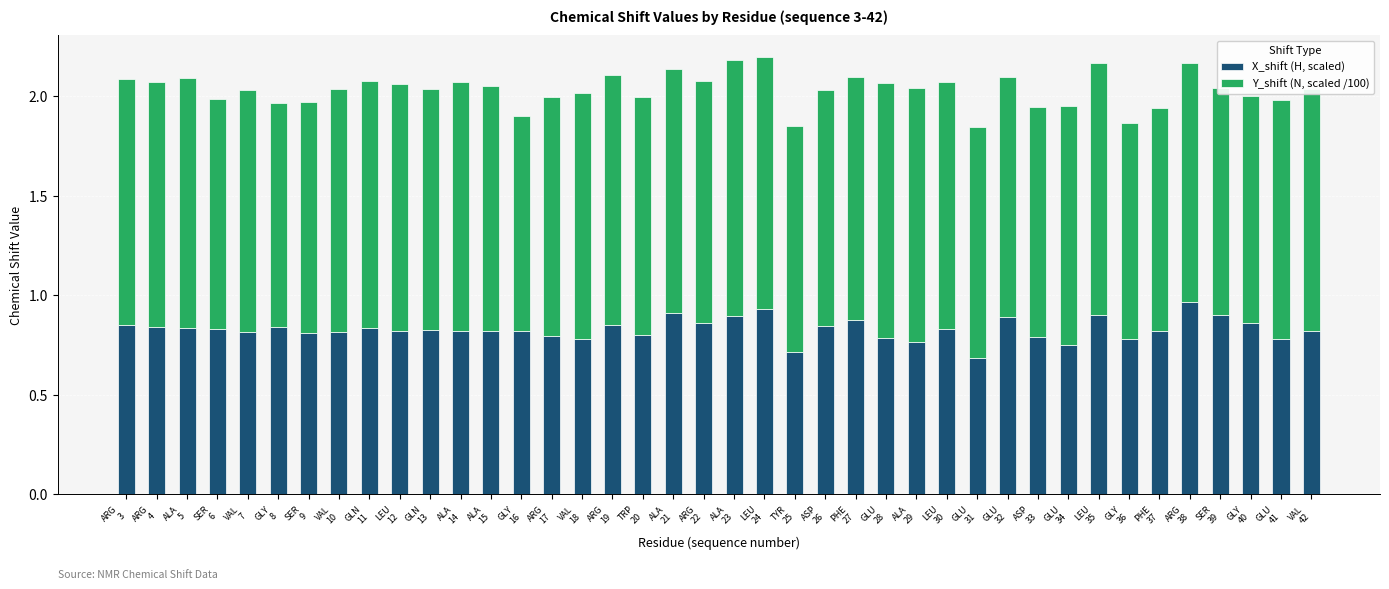

What is the sum of all X_shift (H, scaled) values?

33.2